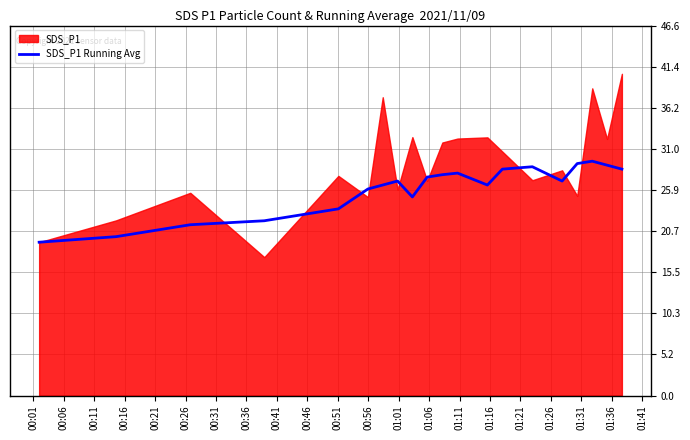

What is the lowest value of the SDS_P1 Running Avg series?

19.3